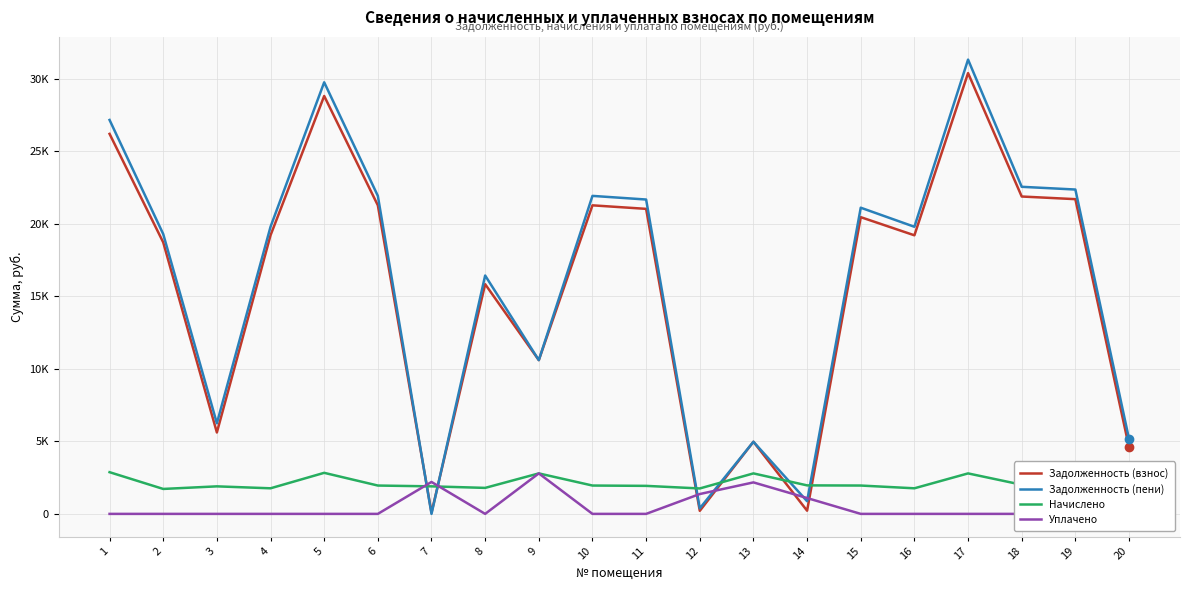

Which series has the largest total across all categories?

Задолженность (пени)